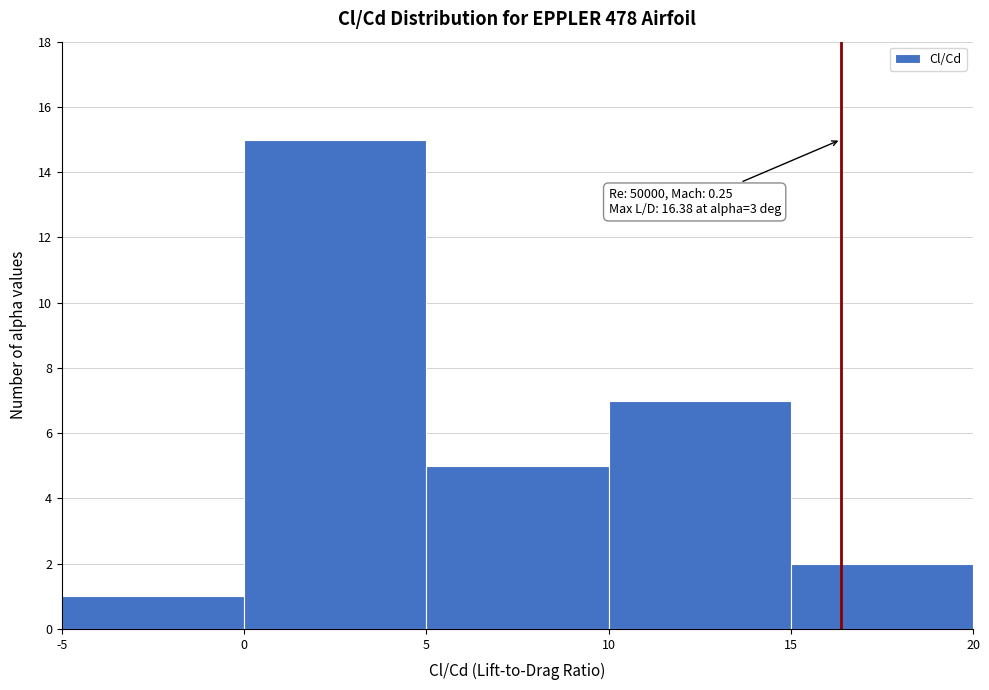

Which range on the x-axis has the tallest bar?

0 to 5